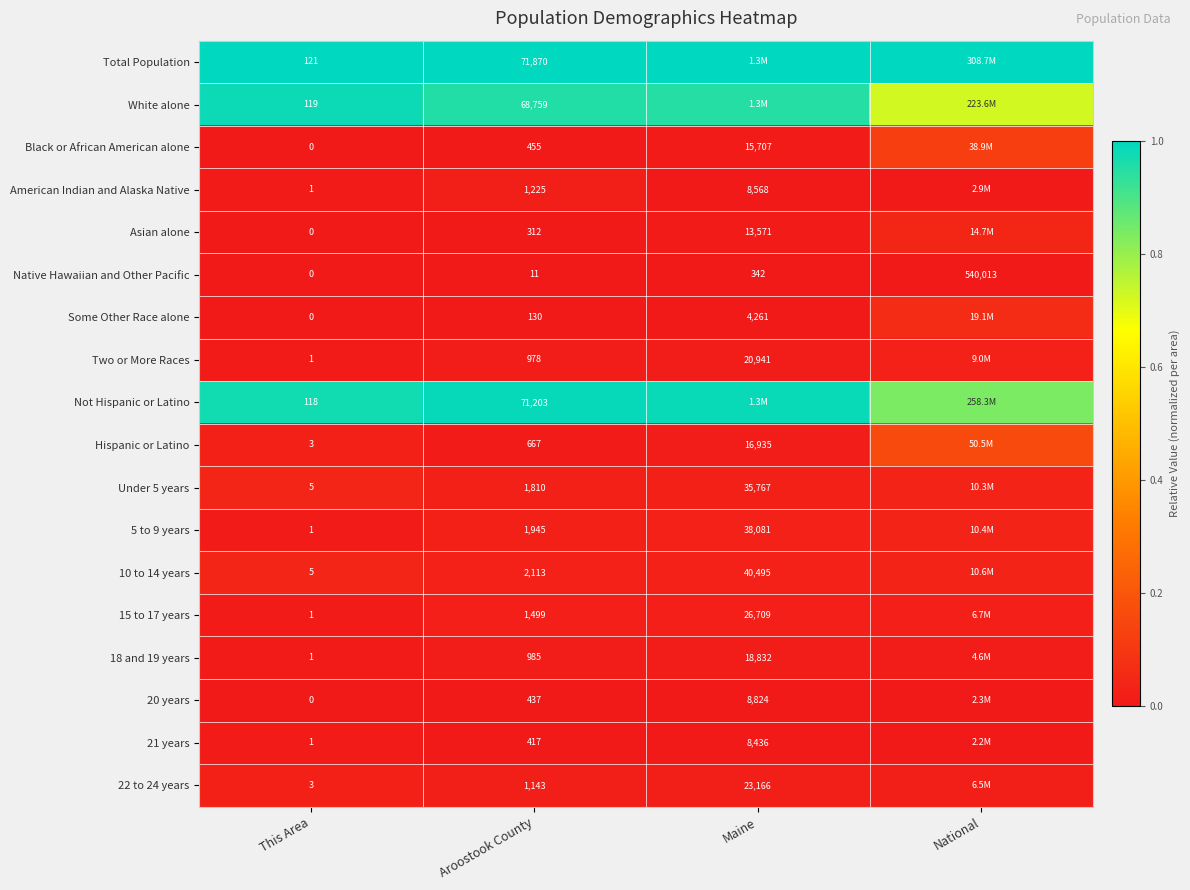

Between This Area and Aroostook County, which series saw the biggest shift?

Total Population